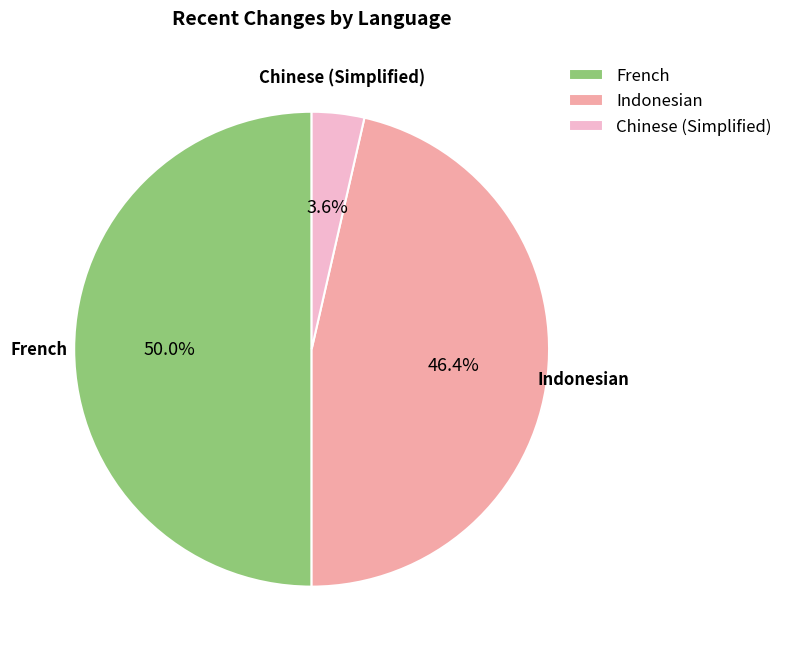

Combined, what portion of the pie is Chinese (Simplified) and French?

53.6%